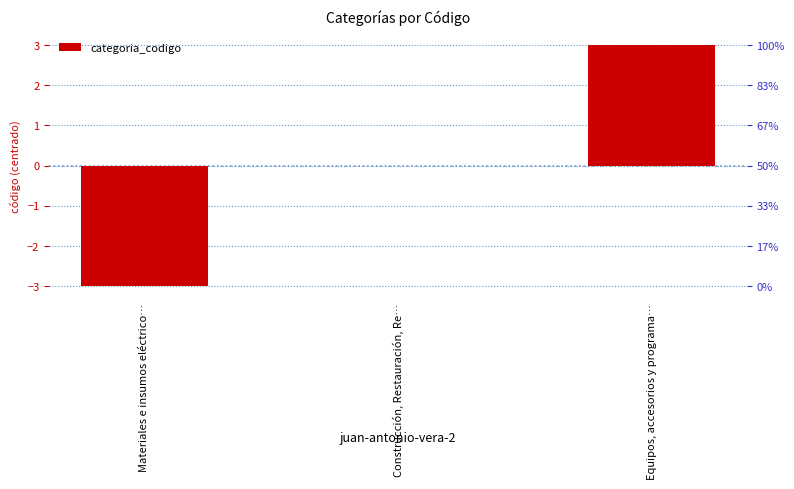

Which label corresponds to the smallest value in the chart?

Materiales e insumos eléctrico…